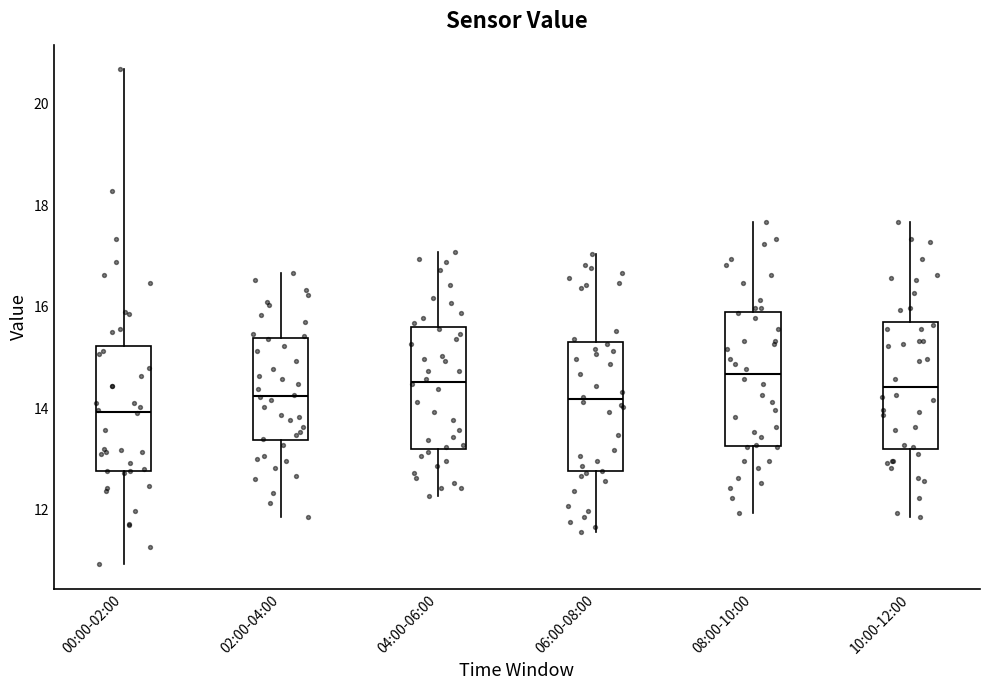

Reading left to right, transcribe this box plot: for each box, give where its median line is, the range the box spans, and where its two whiskers end, as read against the y-axis. The values are not printed on the chart, so give them approximately, as read against the axis.

00:00-02:00: median 14.0, box 12.8 to 15.2, whiskers 11.0 to 20.6
02:00-04:00: median 14.2, box 13.4 to 15.4, whiskers 11.8 to 16.6
04:00-06:00: median 14.6, box 13.2 to 15.6, whiskers 12.2 to 17.0
06:00-08:00: median 14.2, box 12.8 to 15.2, whiskers 11.6 to 17.0
08:00-10:00: median 14.6, box 13.2 to 15.8, whiskers 12.0 to 17.6
10:00-12:00: median 14.4, box 13.2 to 15.8, whiskers 11.8 to 17.6